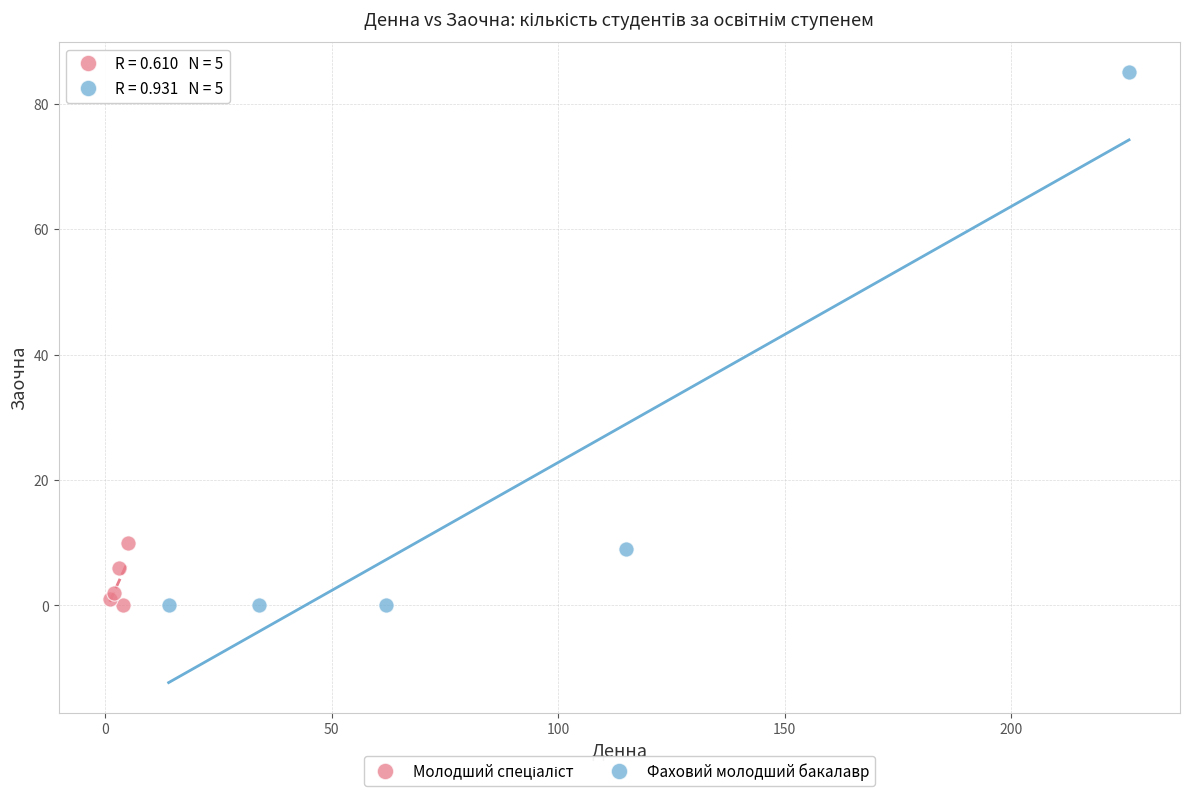

Which series contains the highest Y value?

Фаховий молодший бакалавр